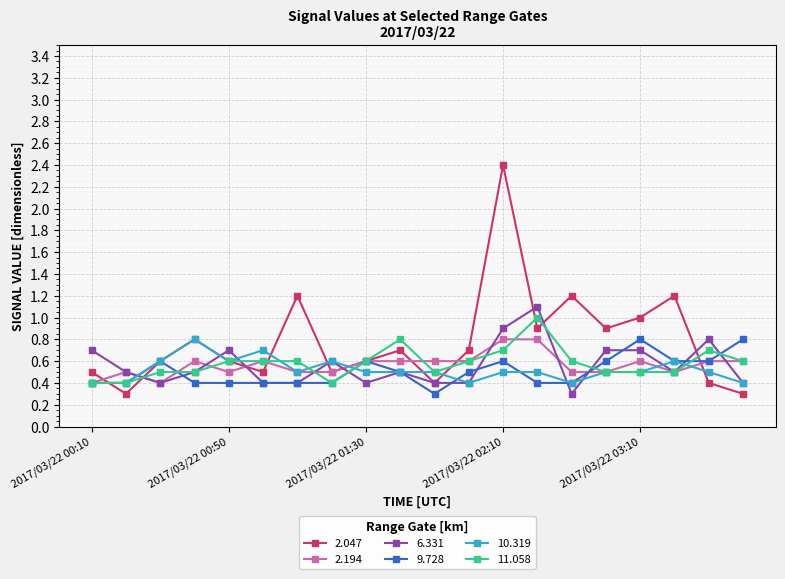

True or false: 2.194 has more than 0 points higher than both neighbors.

True